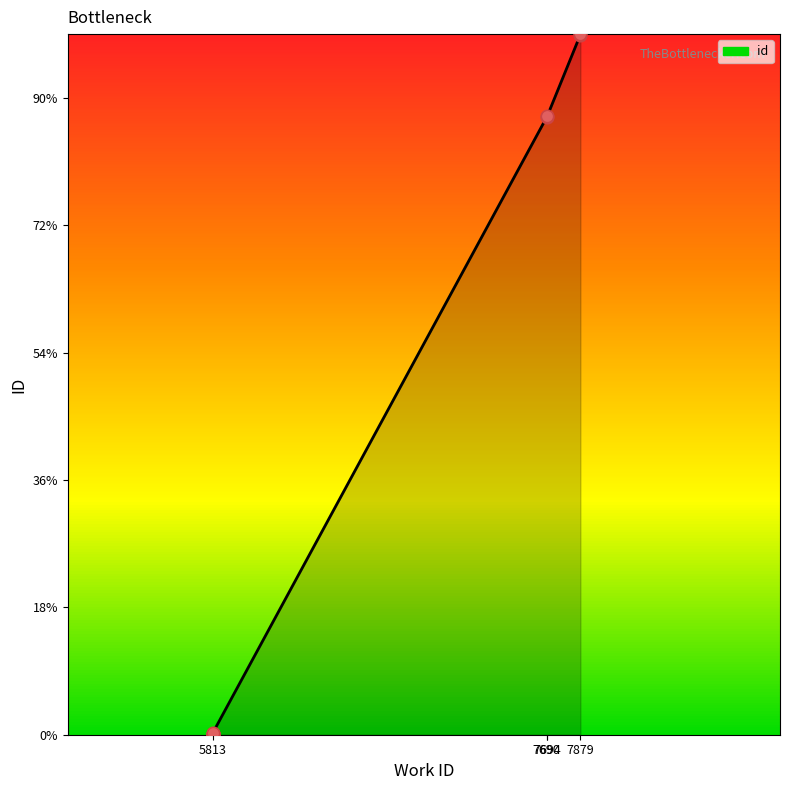

Which has a higher value, 5813 or 7694?

7694